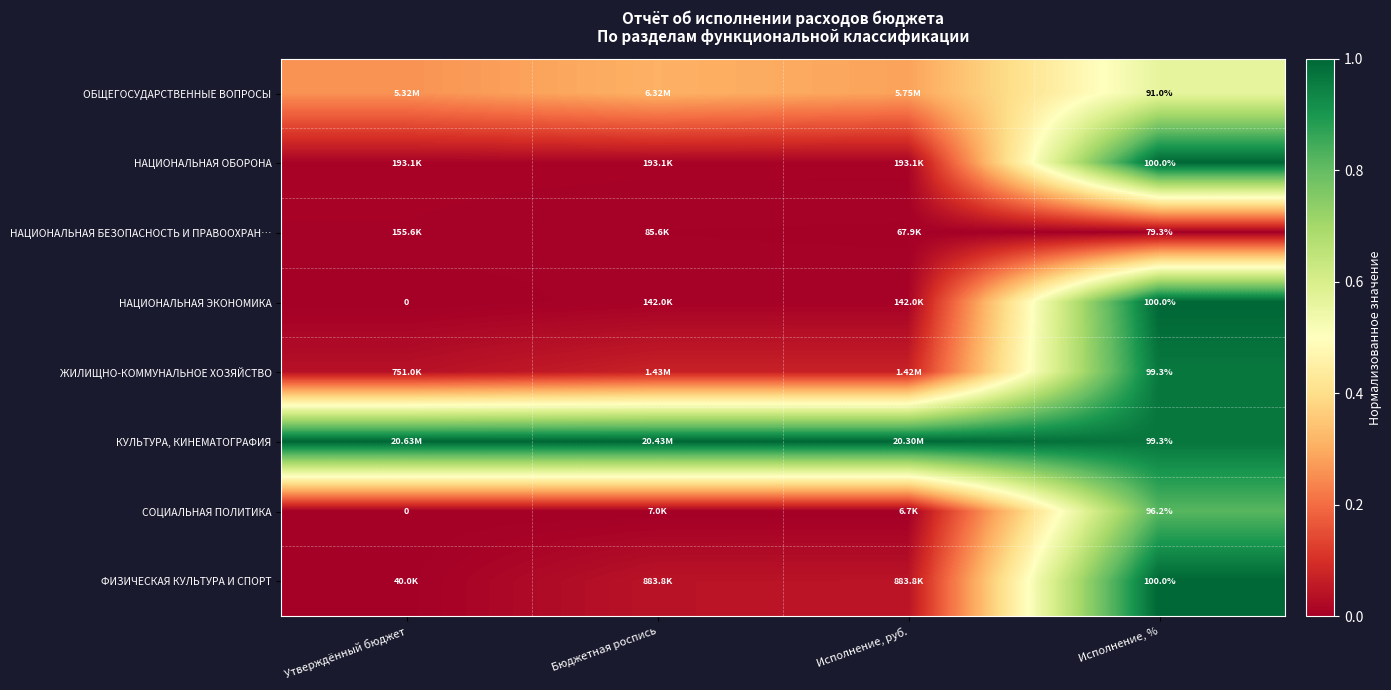

True or false: НАЦИОНАЛЬНАЯ БЕЗОПАСНОСТЬ И ПРАВООХРАН… has a value of 0.0 at Исполнение, руб..

False